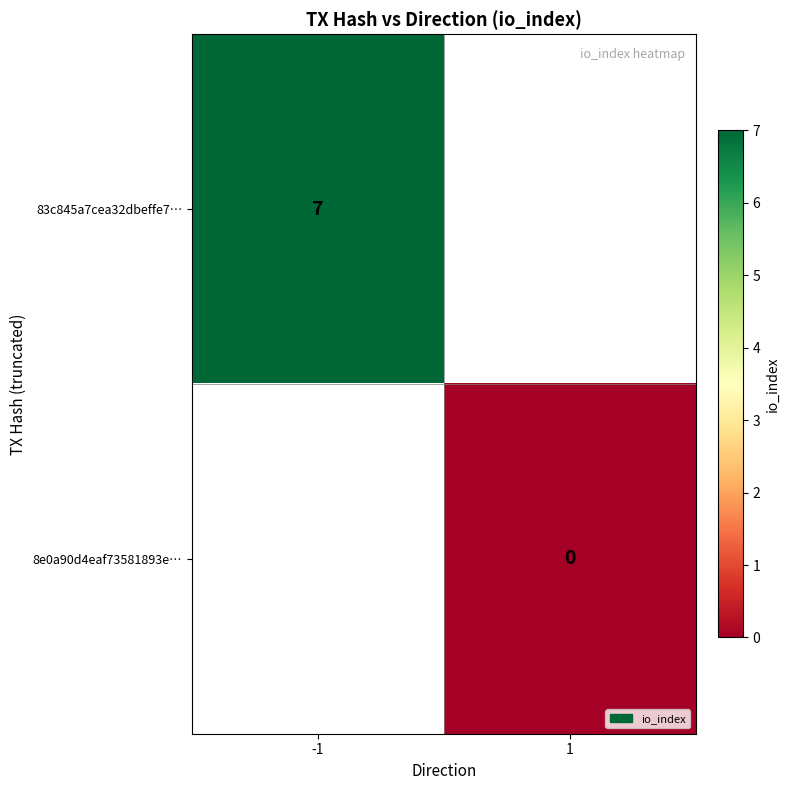

The value of 83c845a7cea32dbeffe7… at -1 is 2. True or false?

False